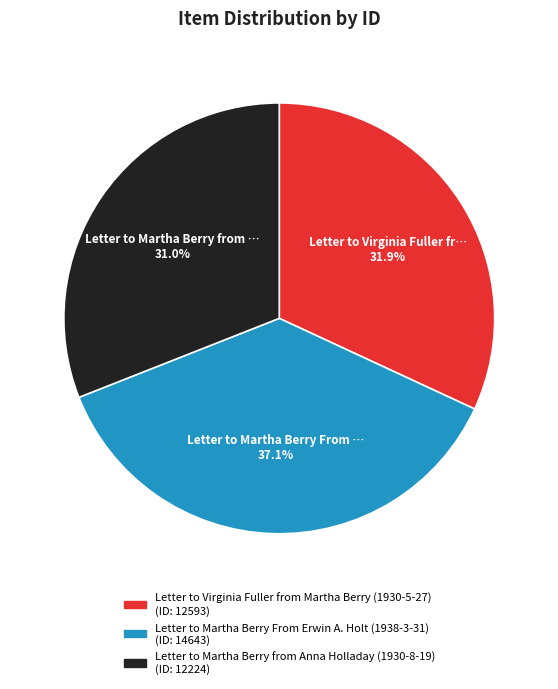

Which category has the biggest portion of the pie?

Letter to Martha Berry From Erwin A. Holt (1938-3-31)